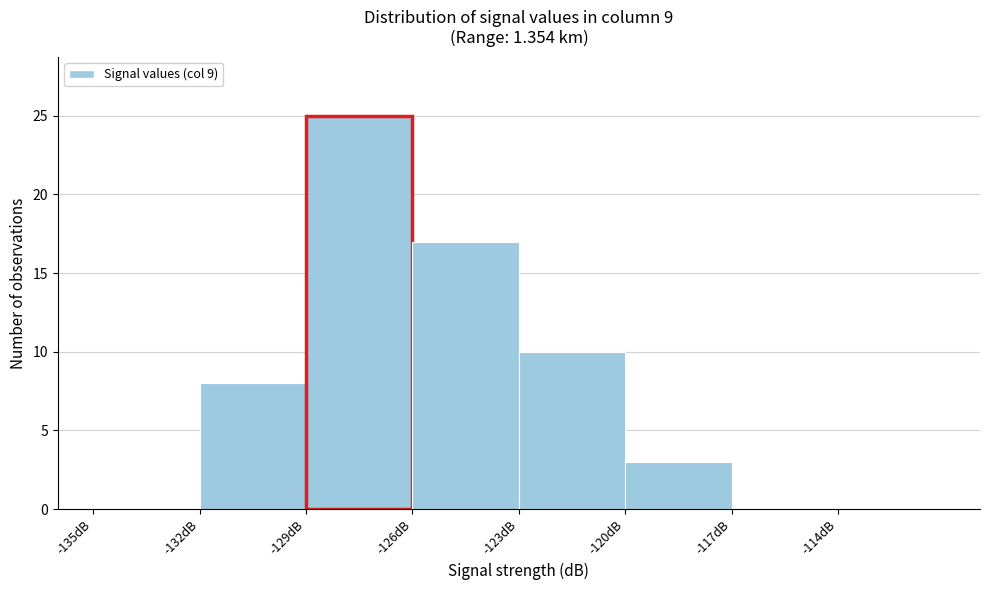

How tall is the bar that spans -132 to -129 on the x-axis? The values are not printed on the chart, so give them approximately, as read against the axis.

8